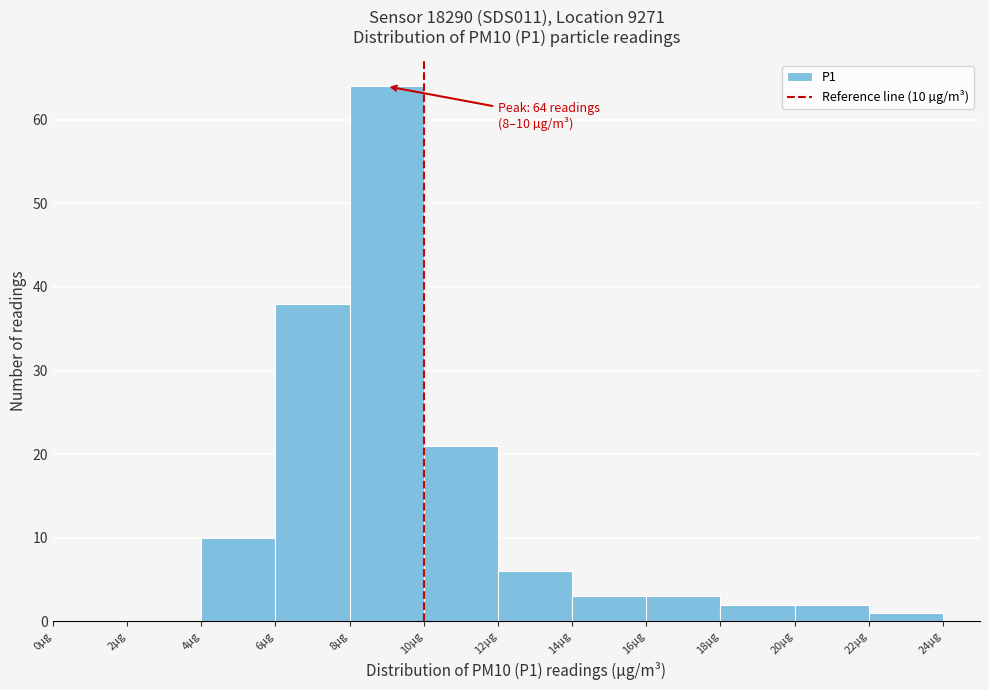

Which range on the x-axis has the tallest bar?

8 to 10